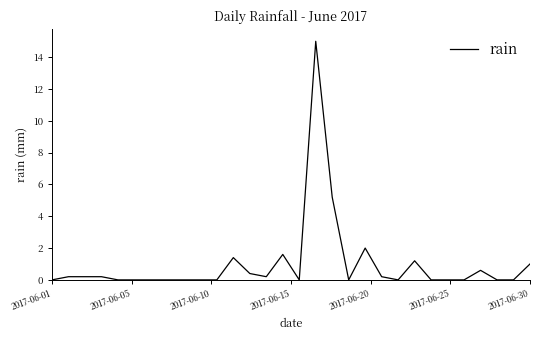

Reading left to right, what are all the values shown in this chart?

0.0	0.2	0.2	0.2	0.0	0.0	0.0	0.0	0.0	0.0	0.0	1.4	0.4	0.2	1.6	0.0	15.0	5.2	0.0	2.0	0.2	0.0	1.2	0.0	0.0	0.0	0.6	0.0	0.0	1.0